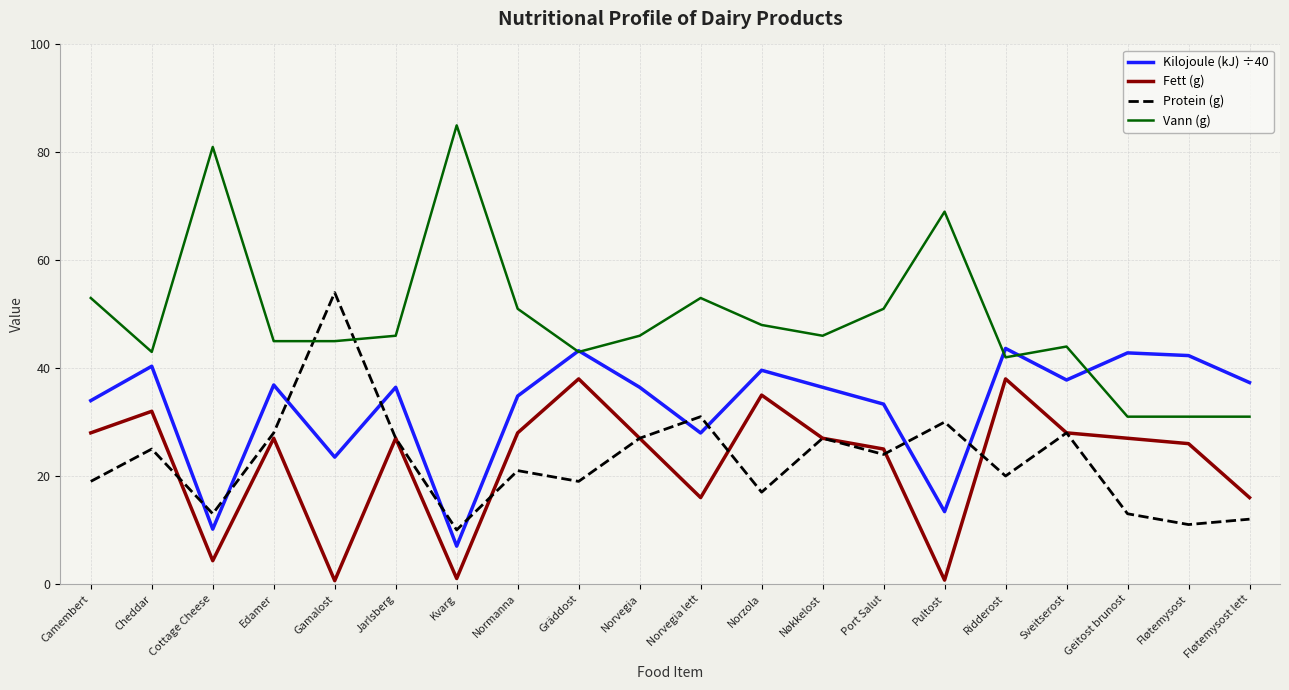

The value of Fett (g) at Fløtemysost lett is 27.0. True or false?

False